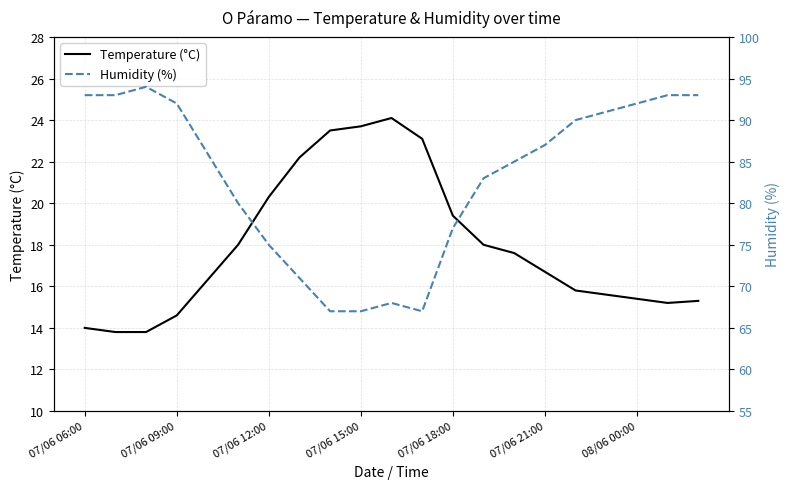

Reading left to right, what are all the values shown in this chart?

Temperature (°C): 14.0	13.8	13.8	14.6	16.3	18.0	20.3	22.2	23.5	23.7	24.1	23.1	19.4	18.0	17.6	16.7	15.8	15.6	15.4	15.2	15.3
Humidity (%): 93.0	93.0	94.0	92.0	86.0	80.0	75.0	71.0	67.0	67.0	68.0	67.0	77.0	83.0	85.0	87.0	90.0	91.0	92.0	93.0	93.0